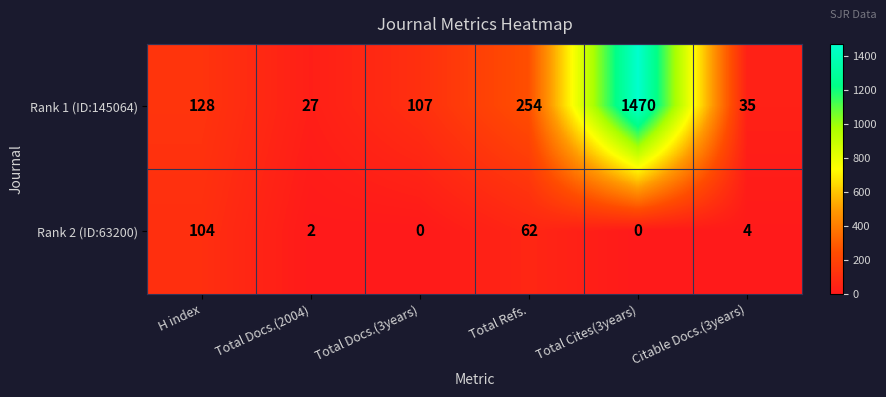

How many data points in Rank 2 (ID:63200) are less than 4?

3